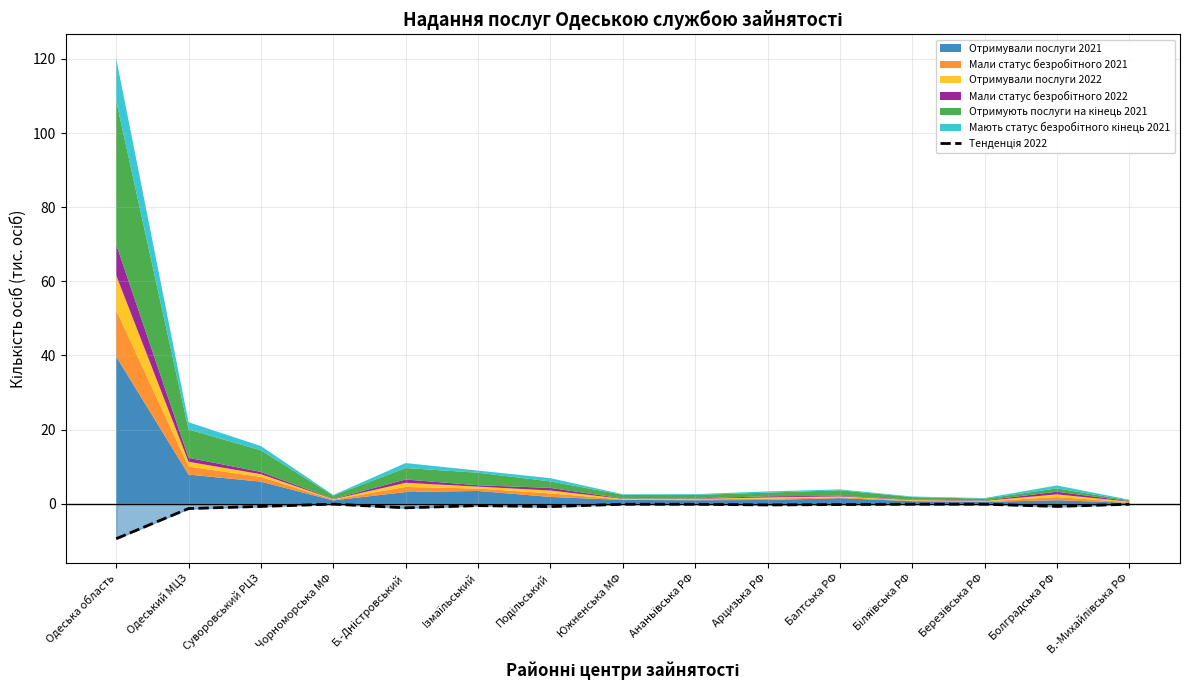

What value does the data have at Южненська МФ?

-0.1